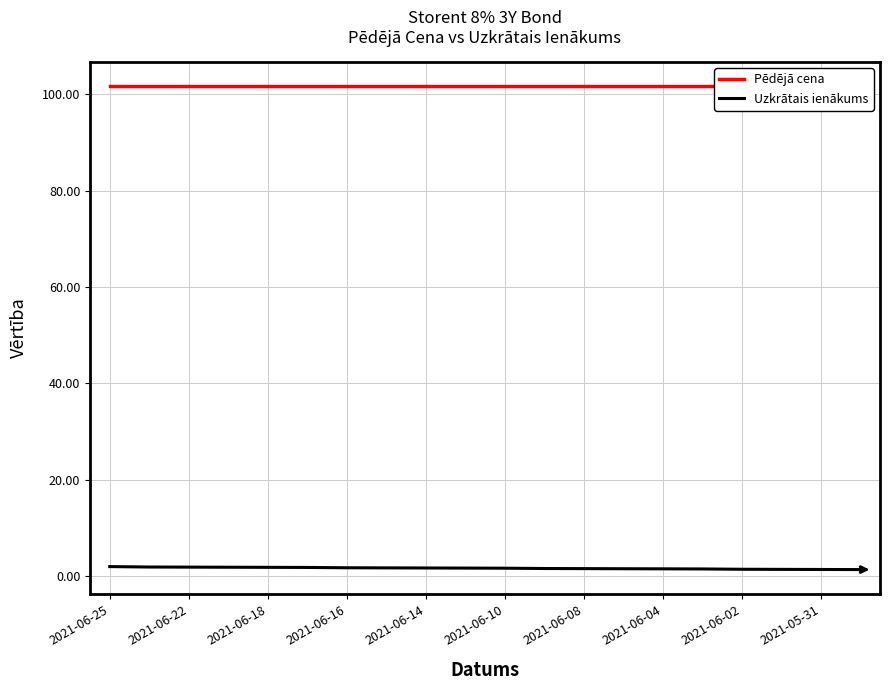

Is it true that Uzkrātais ienākums equals 1.9 at 2021-06-22?

True